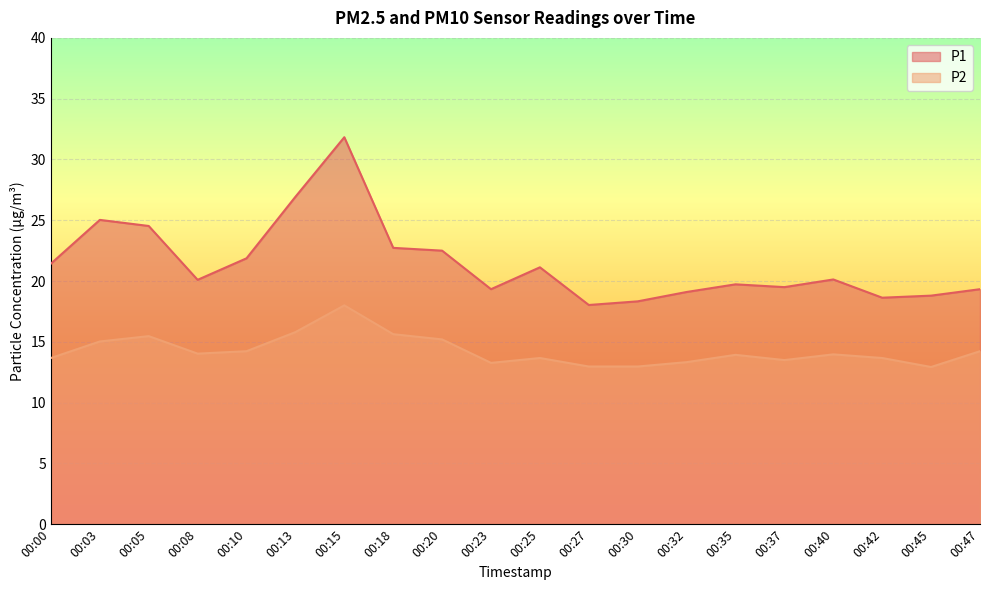

Reading left to right, what are all the values shown in this chart?

P1: 00:00=21.4	00:03=25.0	00:05=24.5	00:08=20.1	00:10=21.9	00:13=26.9	00:15=31.8	00:18=22.7	00:20=22.5	00:23=19.3	00:25=21.1	00:27=18.0	00:30=18.3	00:32=19.1	00:35=19.7	00:37=19.5	00:40=20.1	00:42=18.6	00:45=18.8	00:47=19.3
P2: 00:00=13.7	00:03=15.0	00:05=15.5	00:08=14.0	00:10=14.2	00:13=15.8	00:15=18.0	00:18=15.6	00:20=15.2	00:23=13.3	00:25=13.7	00:27=13.0	00:30=13.0	00:32=13.3	00:35=13.9	00:37=13.5	00:40=14.0	00:42=13.7	00:45=12.9	00:47=14.2